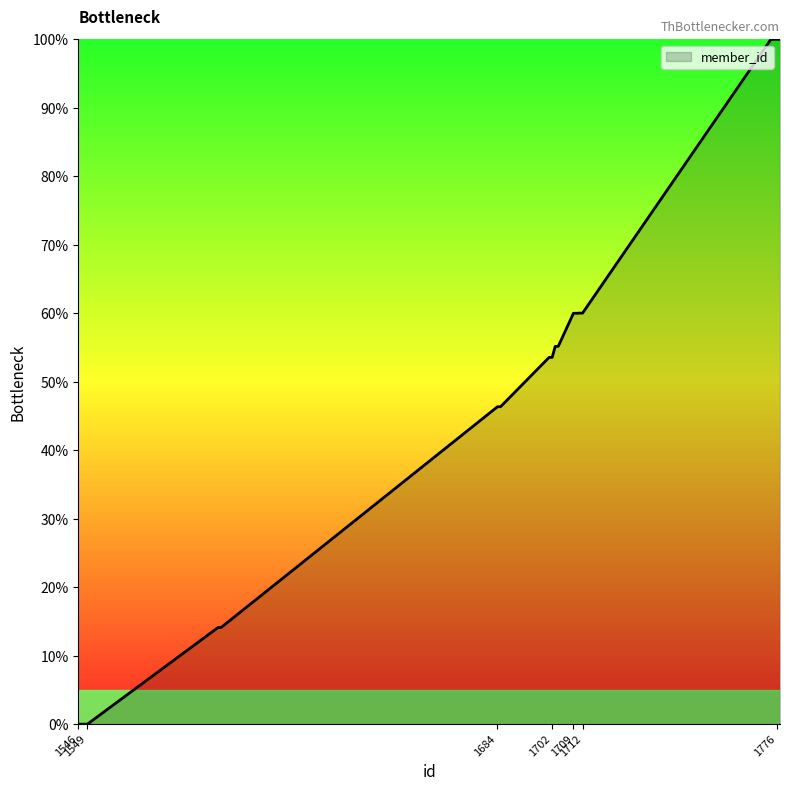

How many distinct data groups are displayed?

1